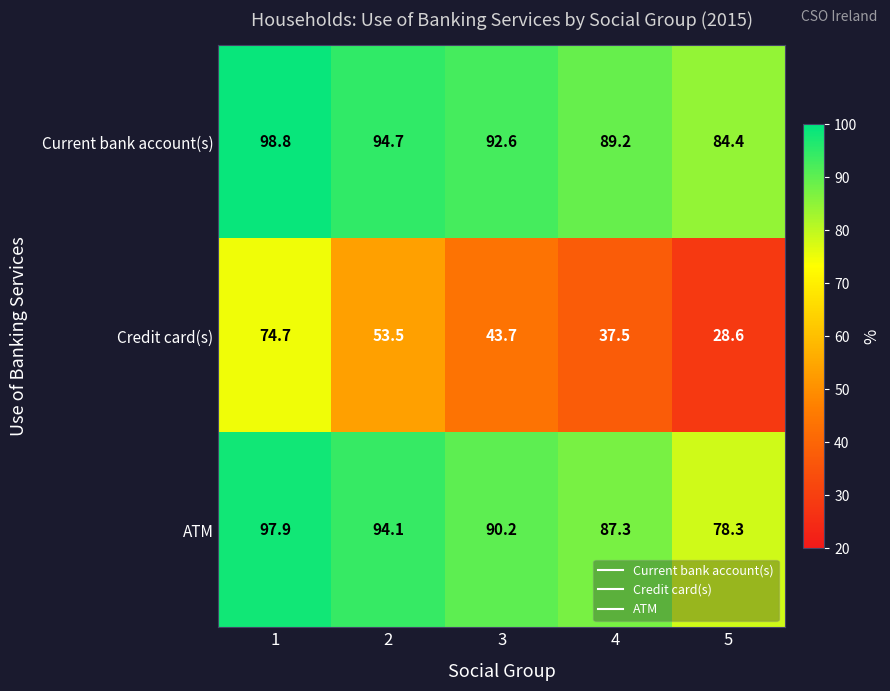

What is the sum of all Credit card(s) values?

238.0